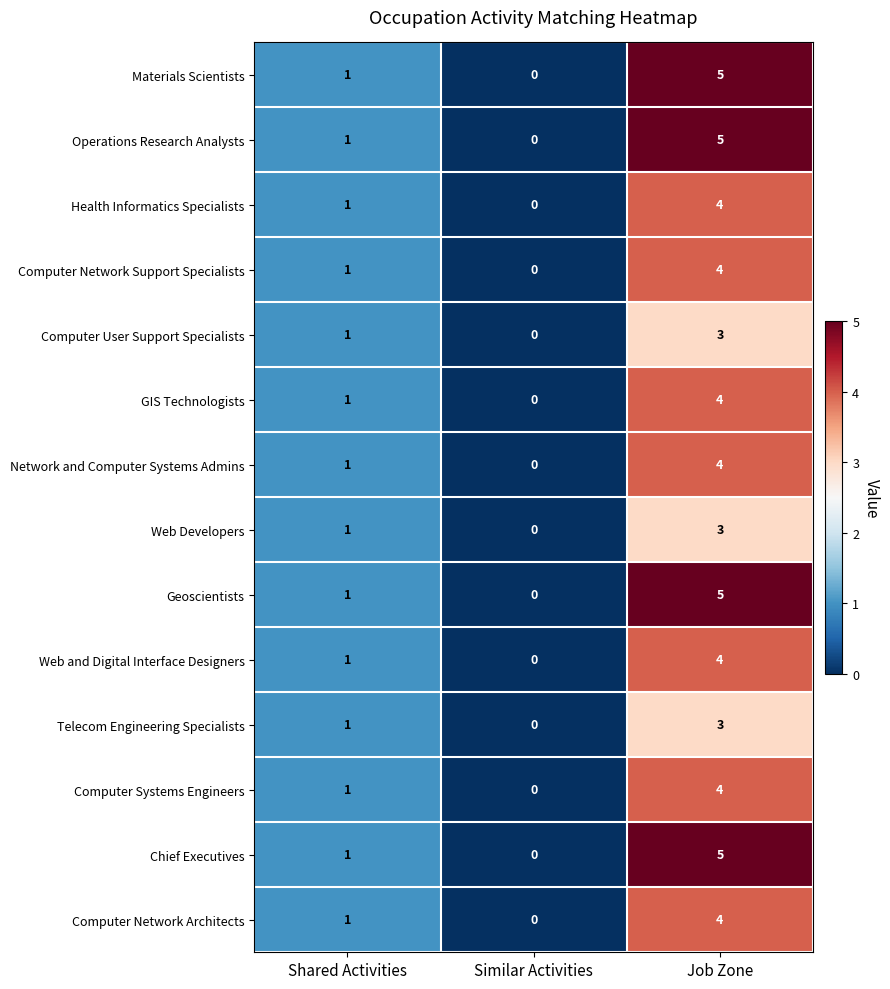

What is the greatest value displayed?

5